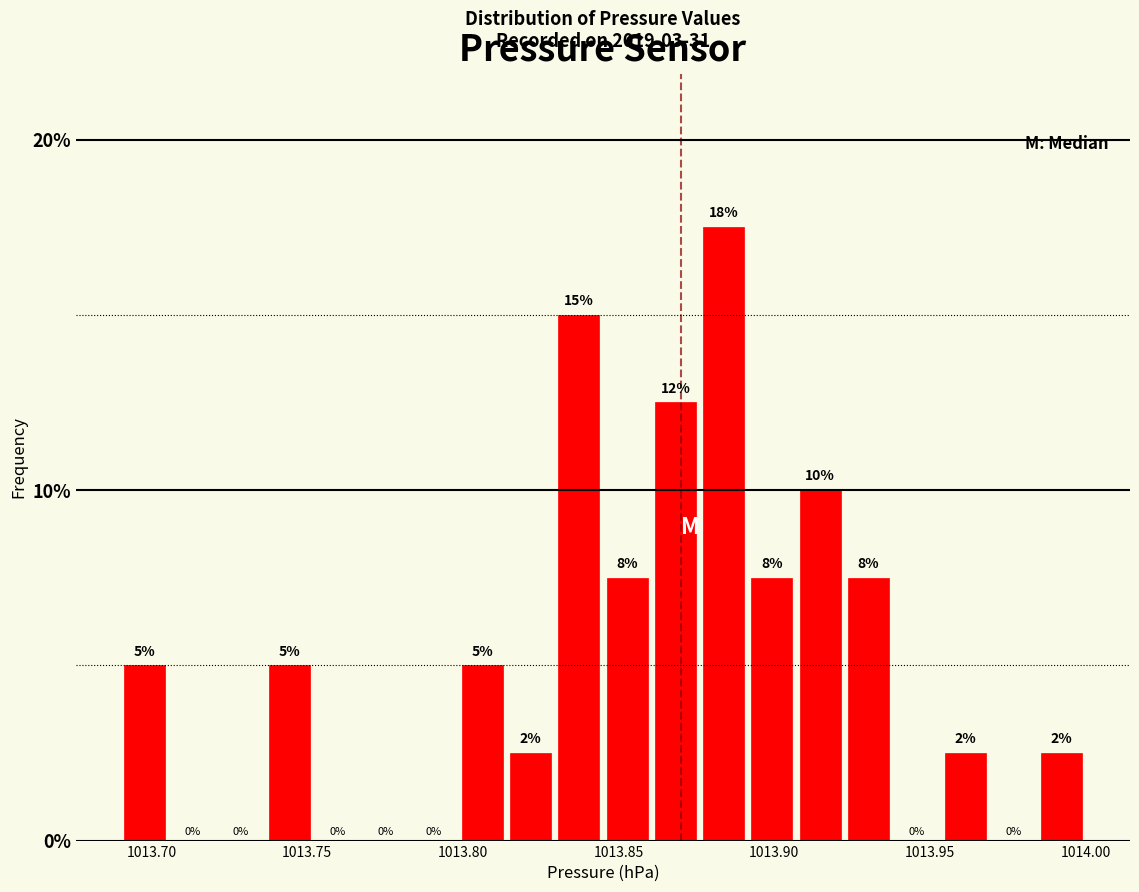

Around what value on the x-axis is the tallest bar? Give the approximate position of its centre, as read against the axis.

1013.885